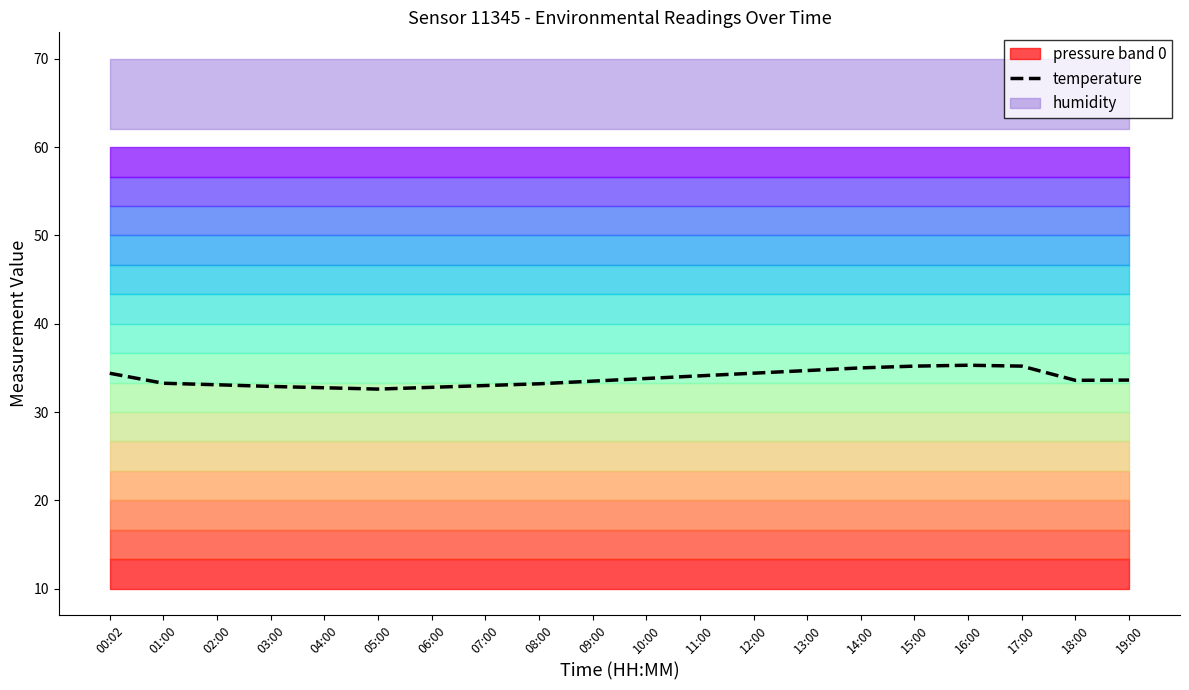

Is it true that the value at 14:00 is 8.7?

False